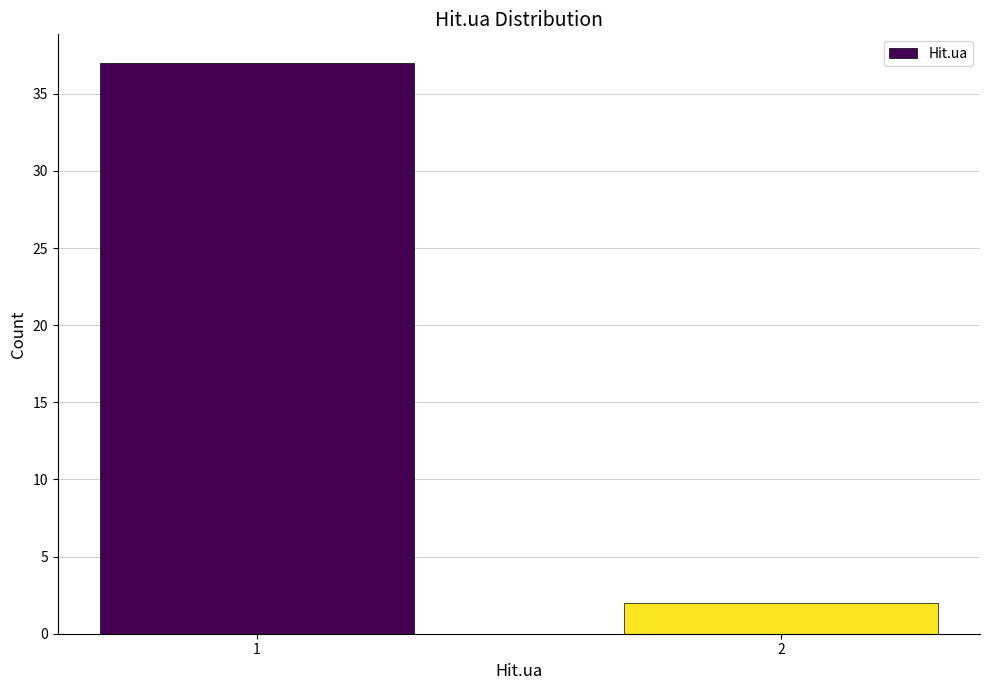

Reading left to right, what are all the values shown in this chart?

37	2